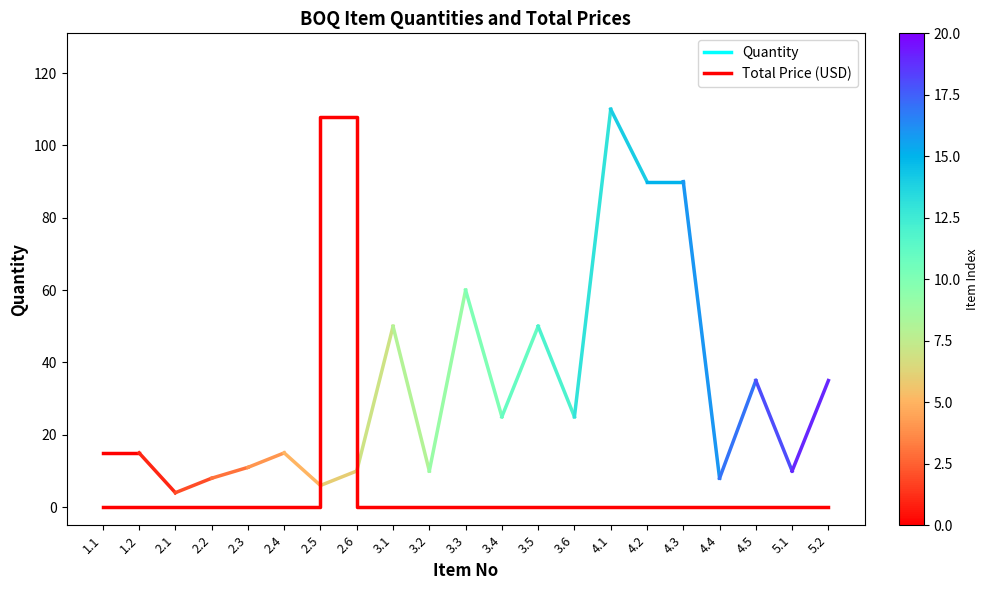

What is the difference between the maximum and minimum values?

108